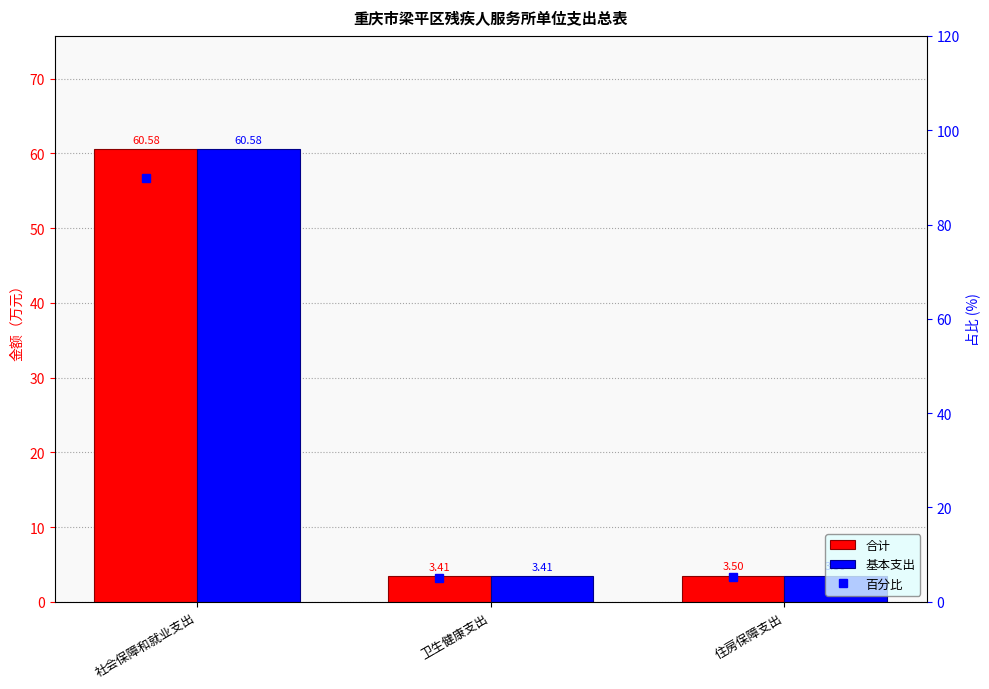

Is it true that 基本支出 equals 40.3 at 社会保障和就业支出?

False